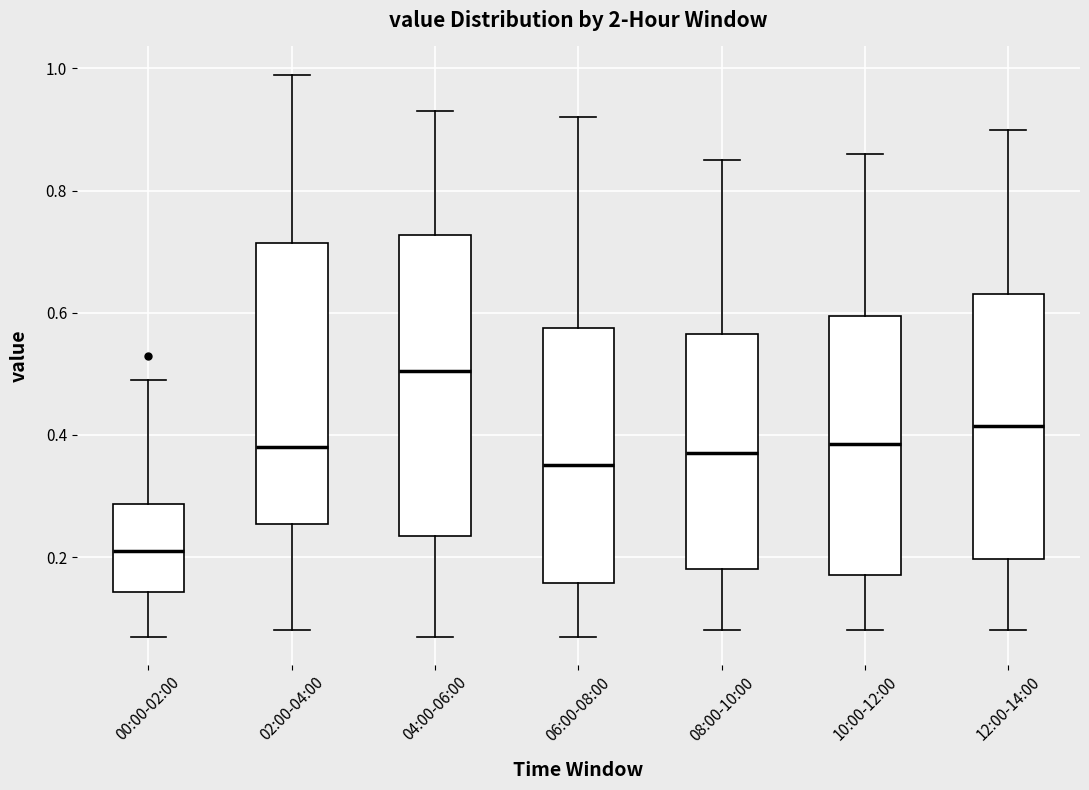

Reading left to right, transcribe this box plot: for each box, give where its median line is, the range the box spans, and where its two whiskers end, as read against the y-axis. The values are not printed on the chart, so give them approximately, as read against the axis.

00:00-02:00: median 0.22, box 0.14 to 0.28, whiskers 0.08 to 0.50
02:00-04:00: median 0.38, box 0.26 to 0.72, whiskers 0.08 to 1.00
04:00-06:00: median 0.50, box 0.24 to 0.72, whiskers 0.08 to 0.94
06:00-08:00: median 0.36, box 0.16 to 0.58, whiskers 0.08 to 0.92
08:00-10:00: median 0.38, box 0.18 to 0.56, whiskers 0.08 to 0.86
10:00-12:00: median 0.38, box 0.18 to 0.60, whiskers 0.08 to 0.86
12:00-14:00: median 0.42, box 0.20 to 0.64, whiskers 0.08 to 0.90